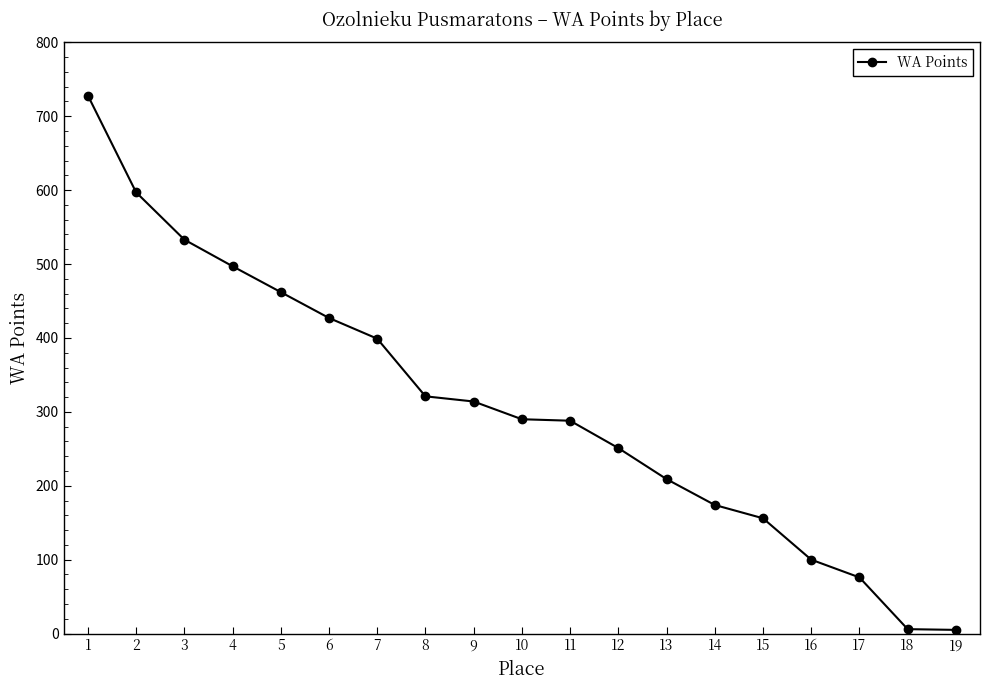

What is the average value?

307